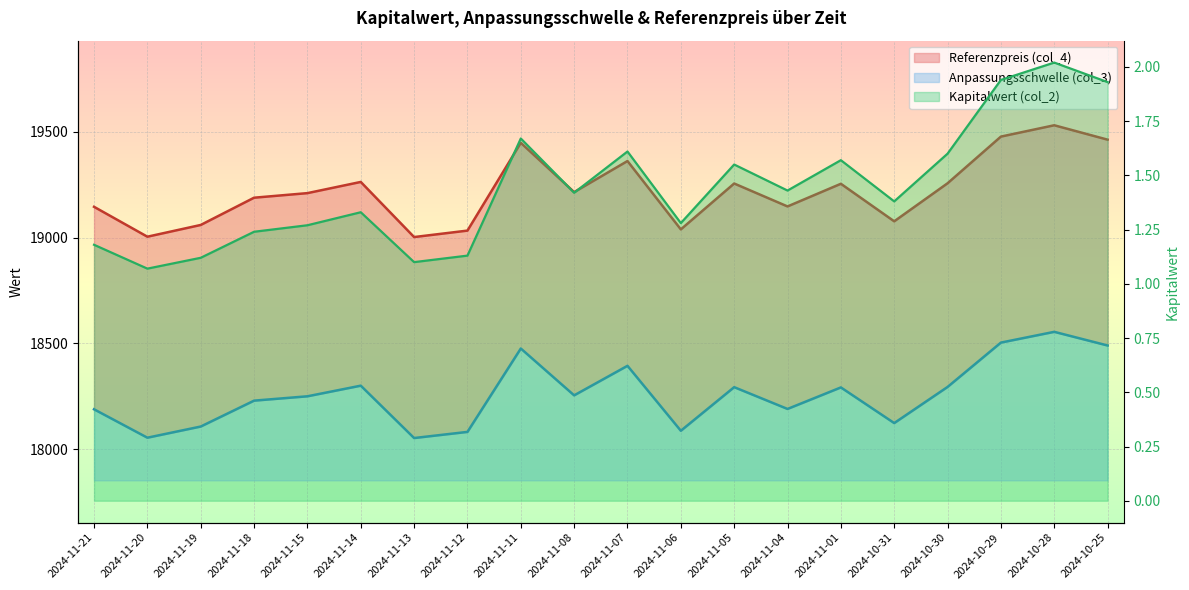

True or false: Referenzpreis (col_4) and Kapitalwert (col_2) cross at least once.

False